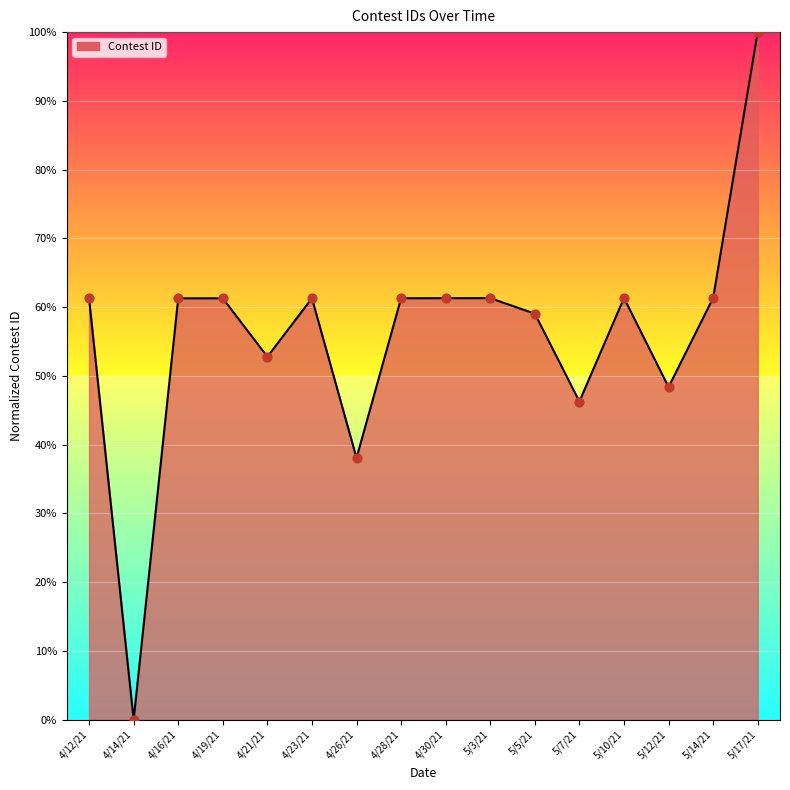

Between 5/14/21 and 5/5/21, which is larger?

5/14/21